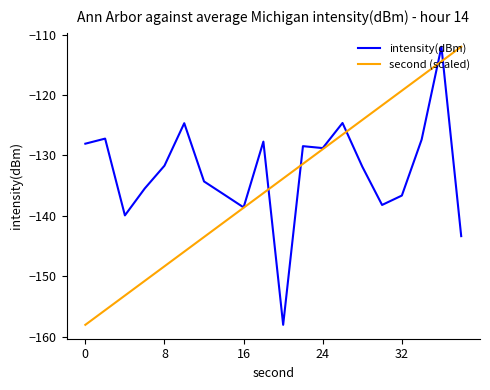

How many values in the second (scaled) series are below -133?

11